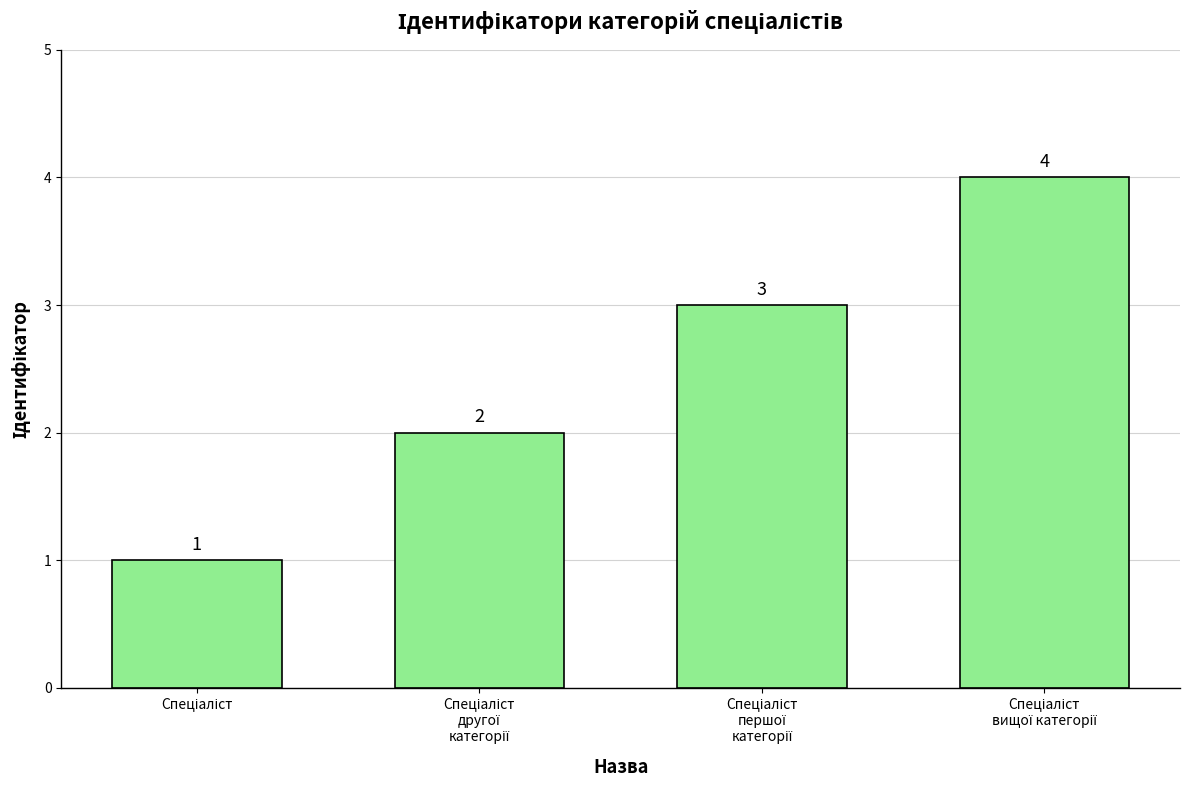

What is the value of the 1st bar from the left?

1